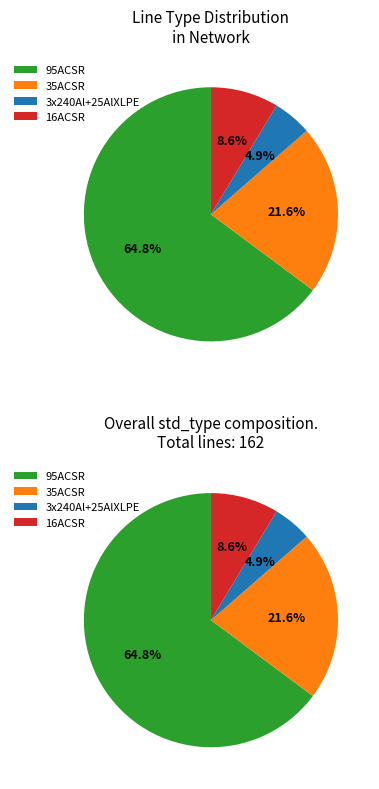

Is 95ACSR the majority of the pie?

Yes